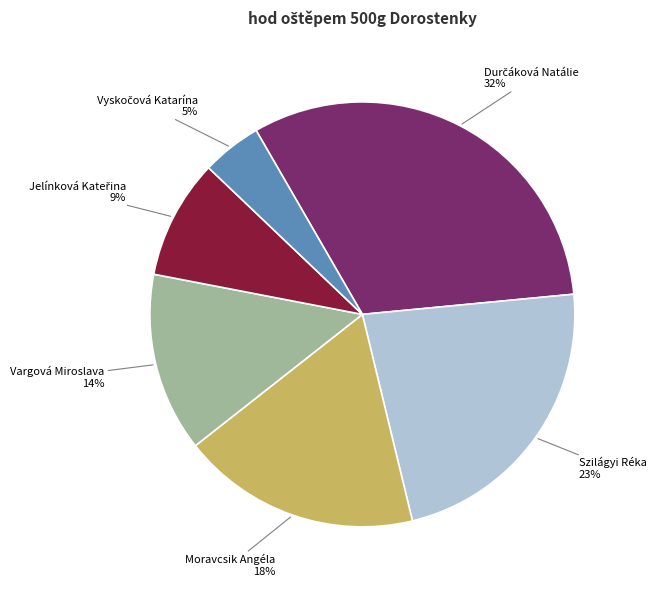

Is there a majority slice in this chart?

No